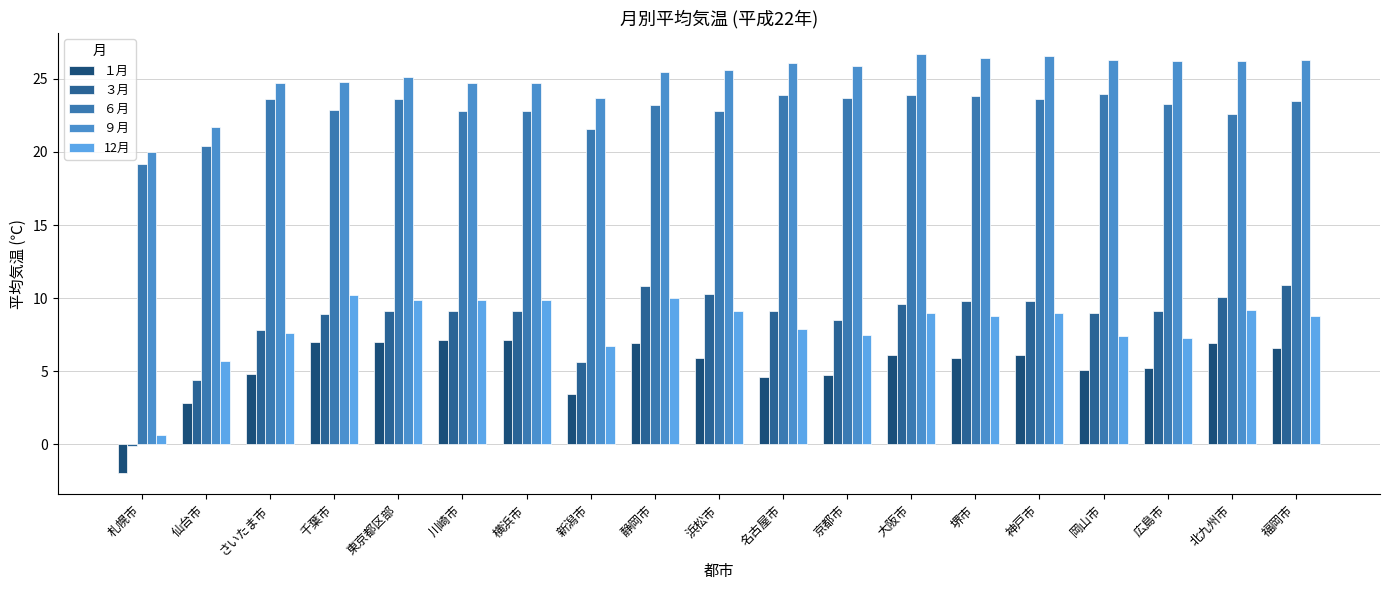

How many groups of bars are there?

19